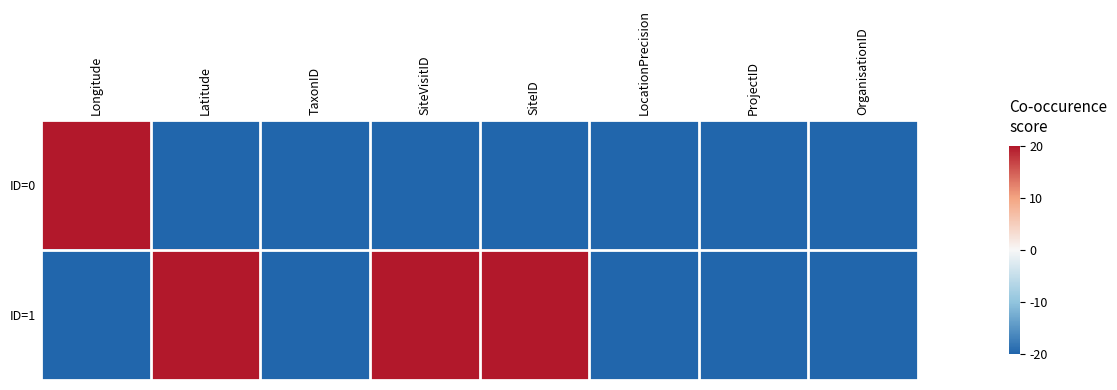

Reading left to right, extract all data points from this chart.

ID=0: Longitude=20	Latitude=-20	TaxonID=-20	SiteVisitID=-20	SiteID=-20	LocationPrecision=-20	ProjectID=-20	OrganisationID=-20
ID=1: Longitude=-20	Latitude=20	TaxonID=-20	SiteVisitID=20	SiteID=20	LocationPrecision=-20	ProjectID=-20	OrganisationID=-20